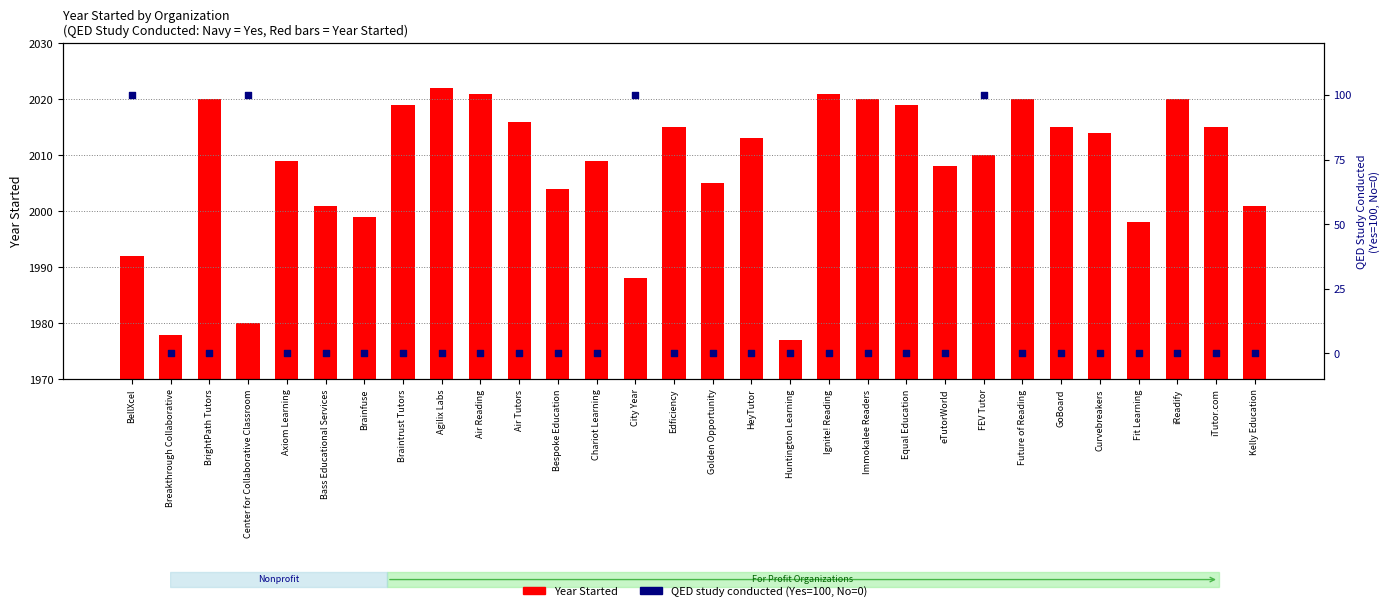

Which series contains the lowest Y value?

QED Study (Yes=100)